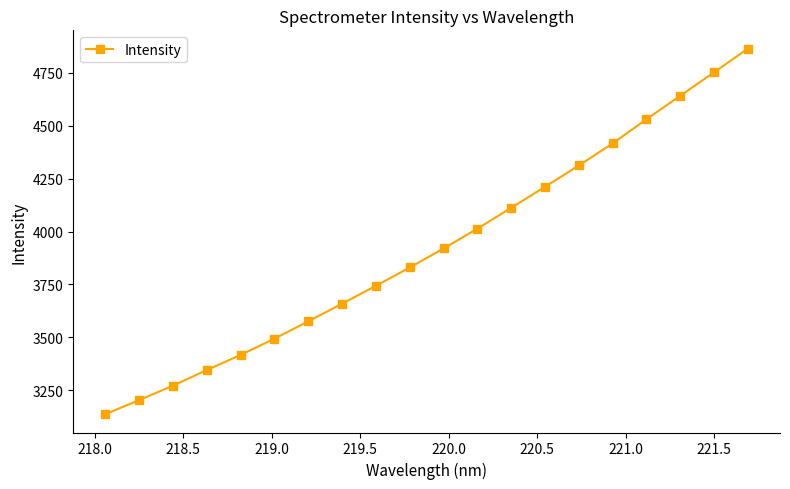

True or false: there are more than 1 points higher than both neighbors.

False